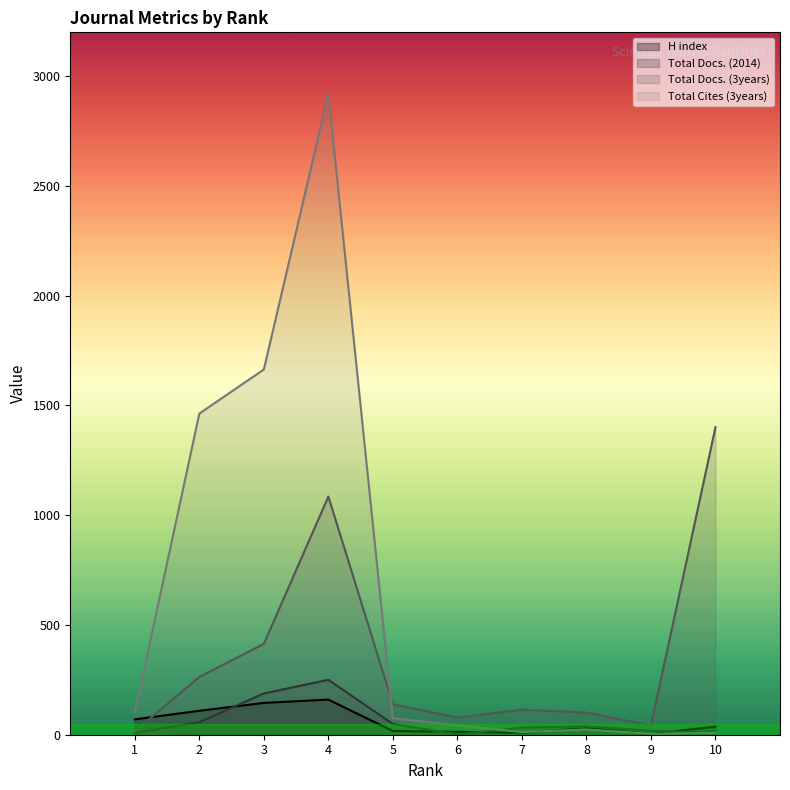

What is the smallest value displayed?

1